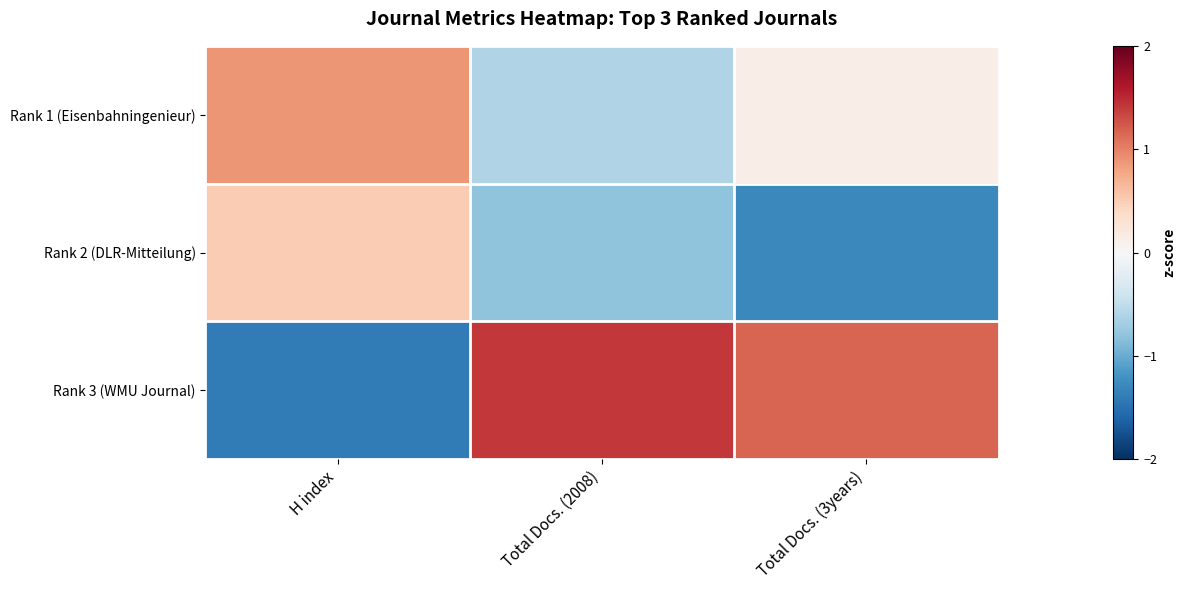

List the series in order of their overall mean, highest first.

Rank 3 (WMU Journal), Rank 1 (Eisenbahningenieur), Rank 2 (DLR-Mitteilung)